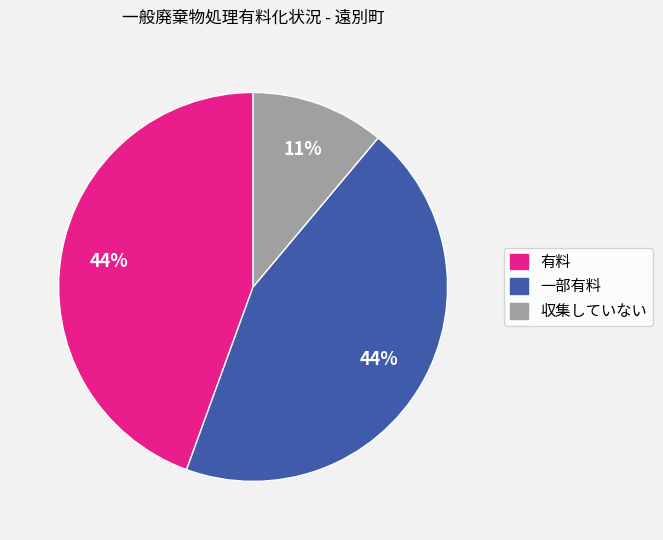

Is there any slice that represents more than half of the pie?

No